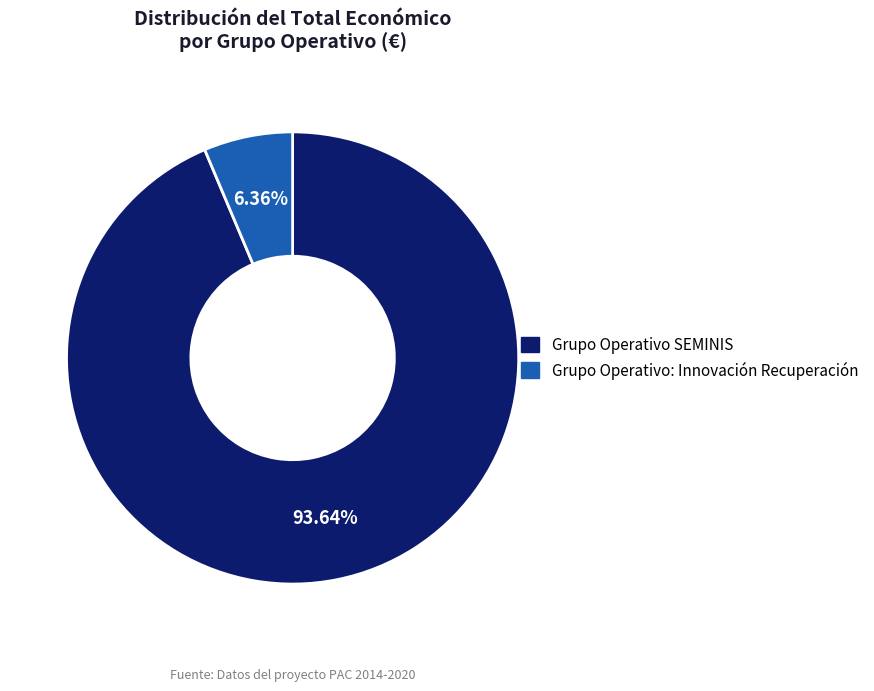

How many slices are in this pie chart?

2